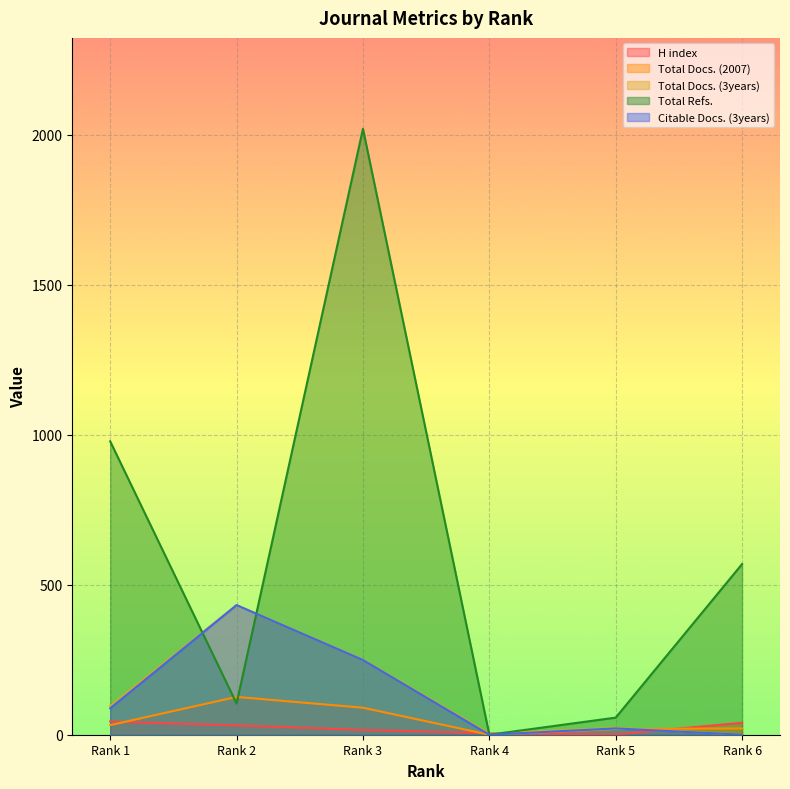

At which category is the sum across all series the highest?

Rank 3